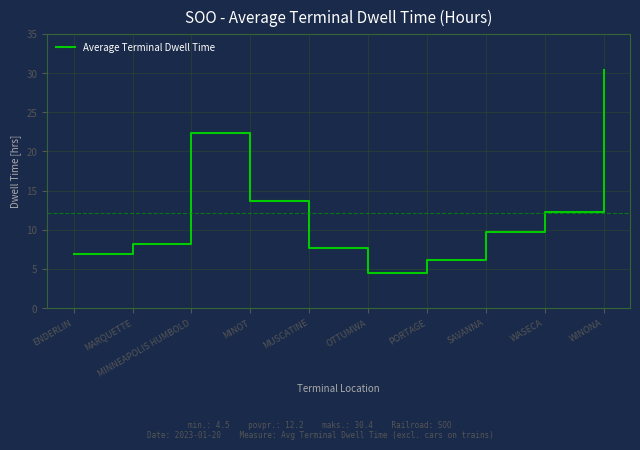

What value does the data have at MARQUETTE?

8.2